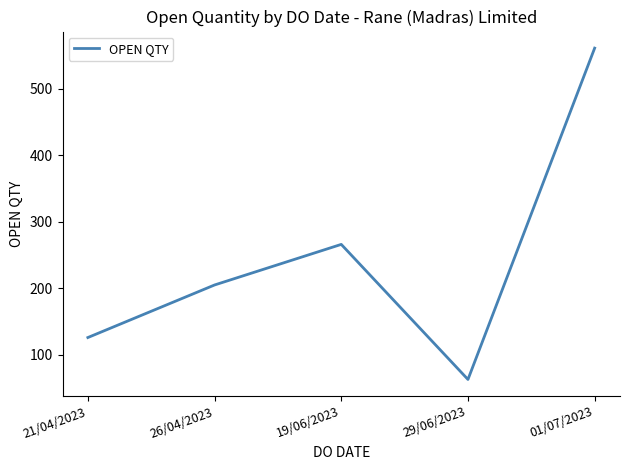

Is it true that the value at 21/04/2023 is 37?

False